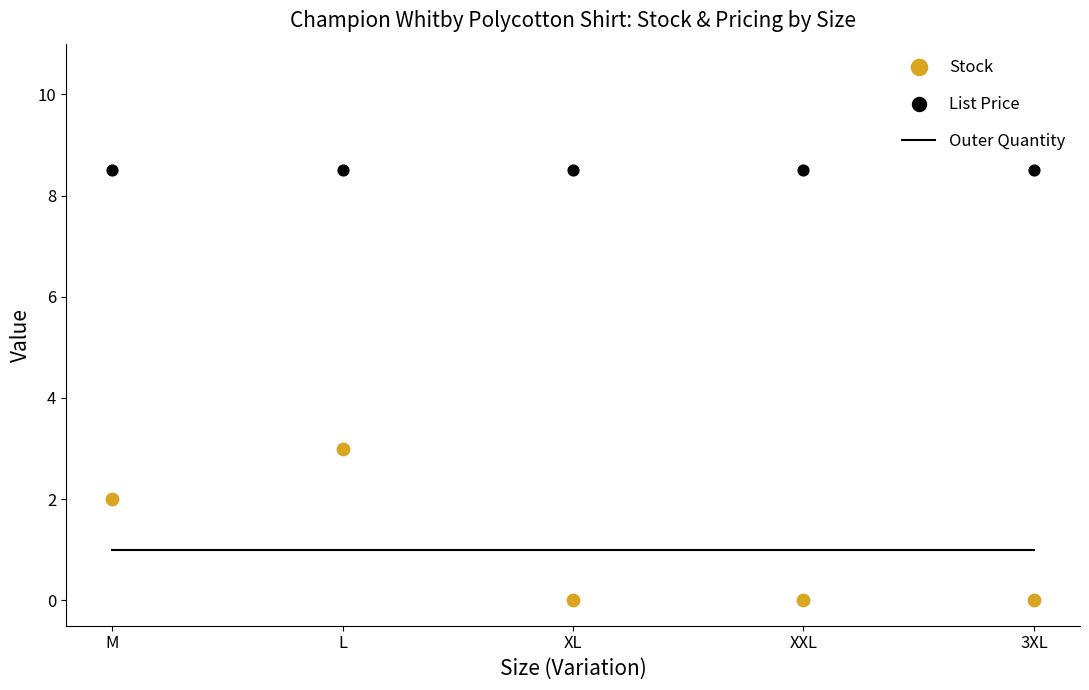

What is the total value across all series at M?

11.5